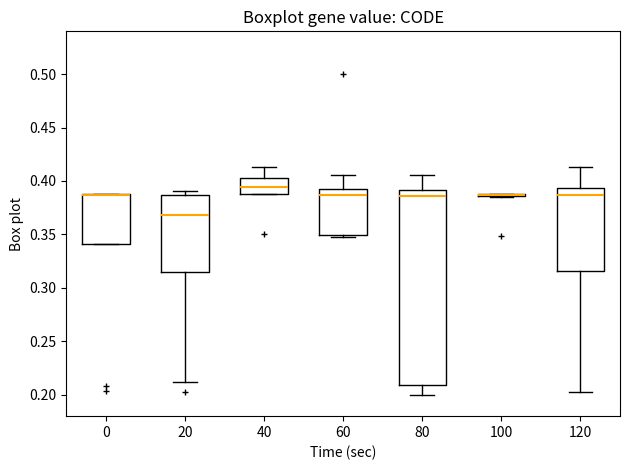

Where does the median line of the box at x = 120 sit on the y-axis? The values are not printed on the chart, so give them approximately, as read against the axis.

0.385